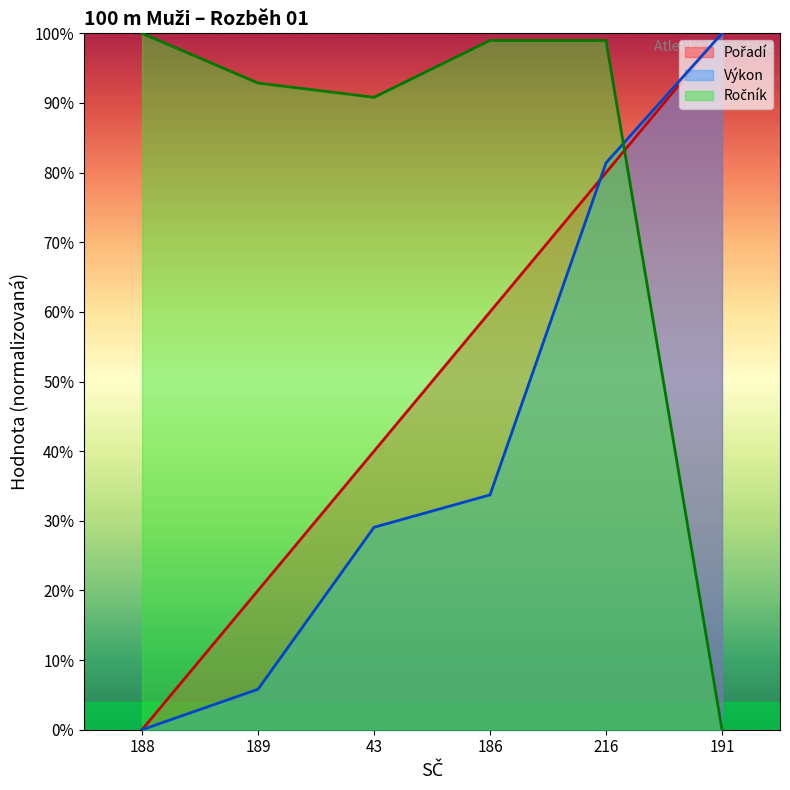

Which series changed the most between 188 and 189?

Pořadí